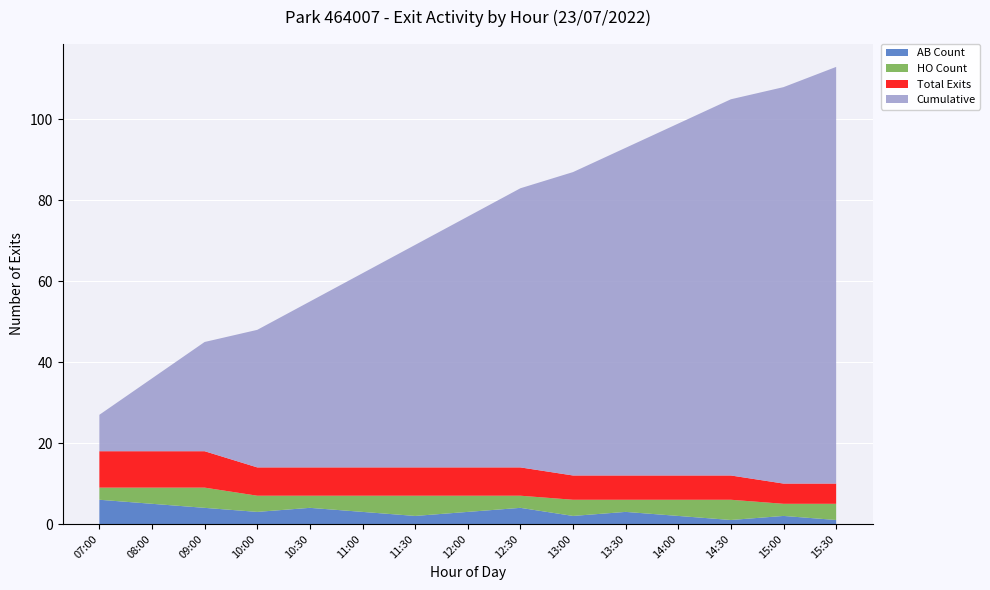

Reading right to left, list all the values displayed in this chart.

AB Count: 15:30=1	15:00=2	14:30=1	14:00=2	13:30=3	13:00=2	12:30=4	12:00=3	11:30=2	11:00=3	10:30=4	10:00=3	09:00=4	08:00=5	07:00=6
HO Count: 15:30=4	15:00=3	14:30=5	14:00=4	13:30=3	13:00=4	12:30=3	12:00=4	11:30=5	11:00=4	10:30=3	10:00=4	09:00=5	08:00=4	07:00=3
Total Exits: 15:30=5	15:00=5	14:30=6	14:00=6	13:30=6	13:00=6	12:30=7	12:00=7	11:30=7	11:00=7	10:30=7	10:00=7	09:00=9	08:00=9	07:00=9
Cumulative: 15:30=103	15:00=98	14:30=93	14:00=87	13:30=81	13:00=75	12:30=69	12:00=62	11:30=55	11:00=48	10:30=41	10:00=34	09:00=27	08:00=18	07:00=9